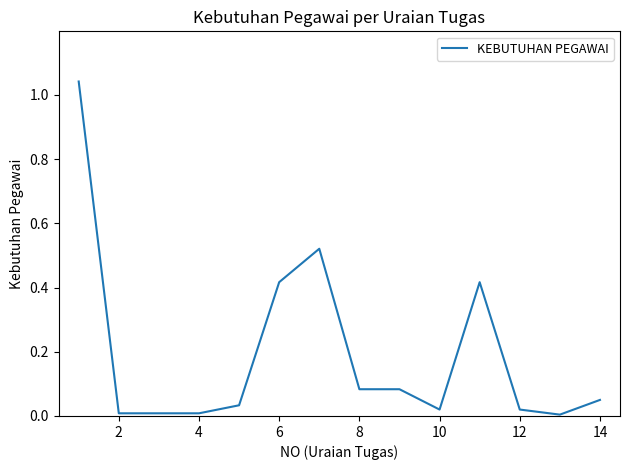

What is the average value?

0.2